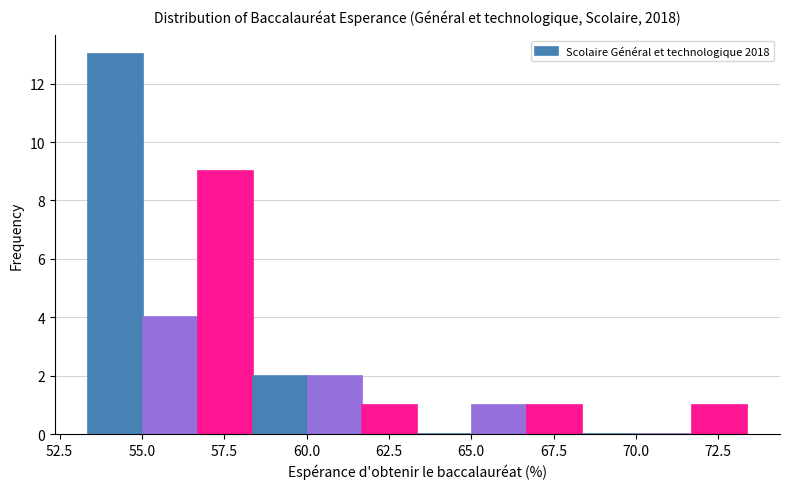

Read against the x-axis, roughly where is the centre of the tallest bar?

54.0